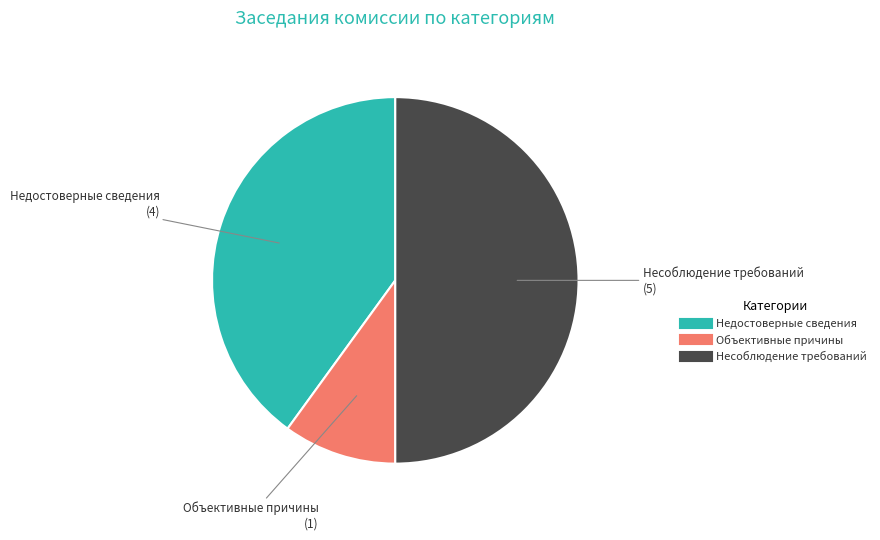

How many slices are in this pie chart?

3